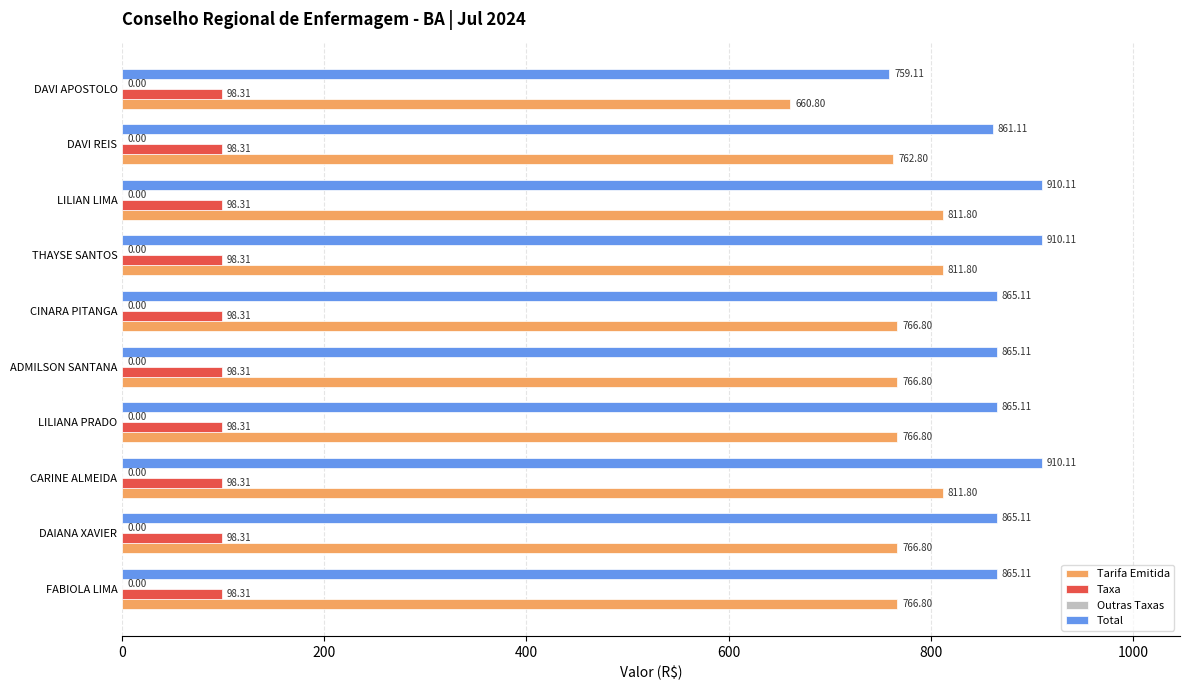

What is the spread (max minus min) of values at CARINE ALMEIDA?

811.8